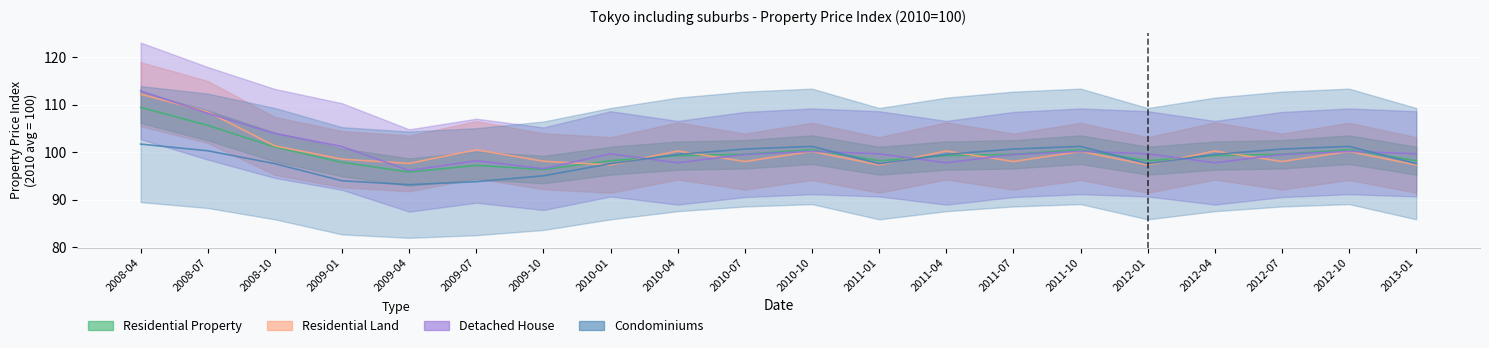

Which series ends up on top after the final intersection of Residential Land and Residential Property?

Residential Property